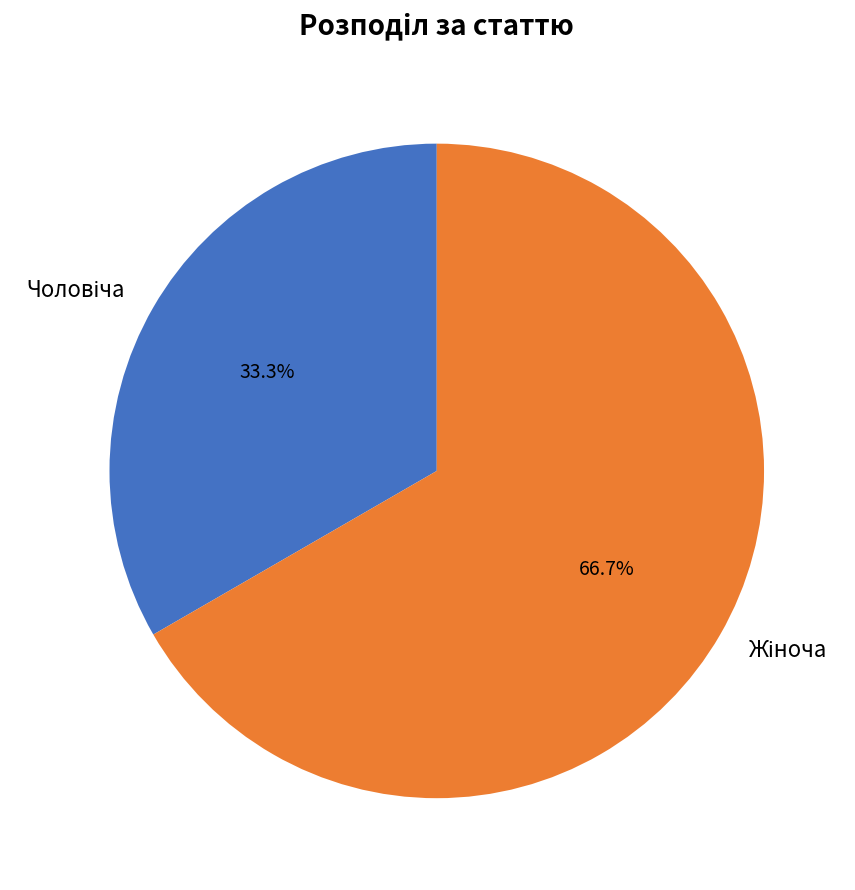

Is there any slice that represents more than half of the pie?

Yes